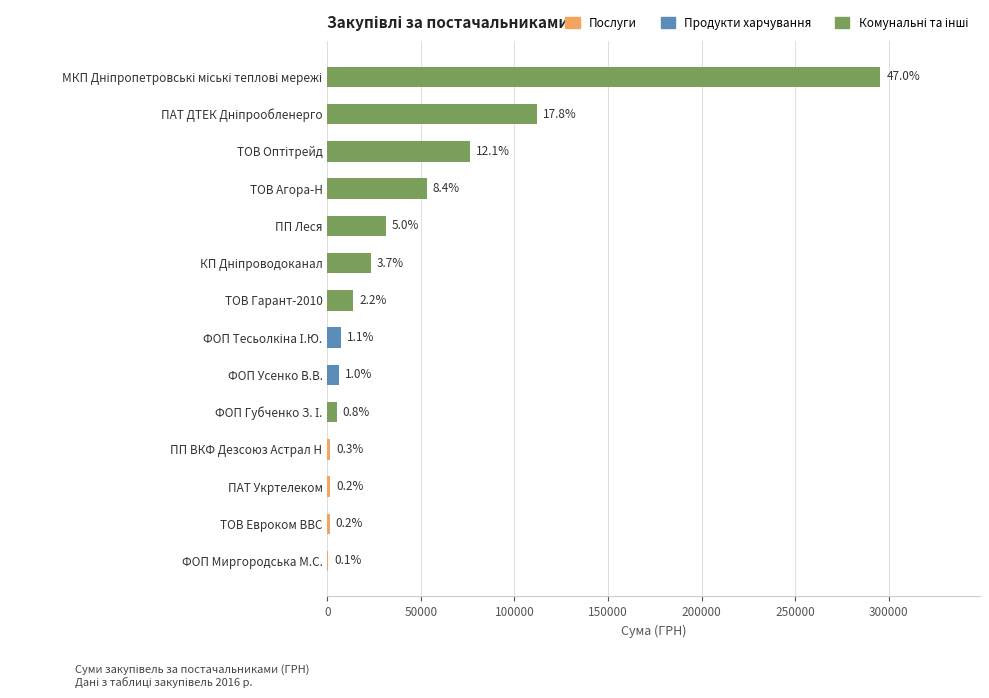

The value at ТОВ Гарант-2010 is 13809.0. True or false?

True